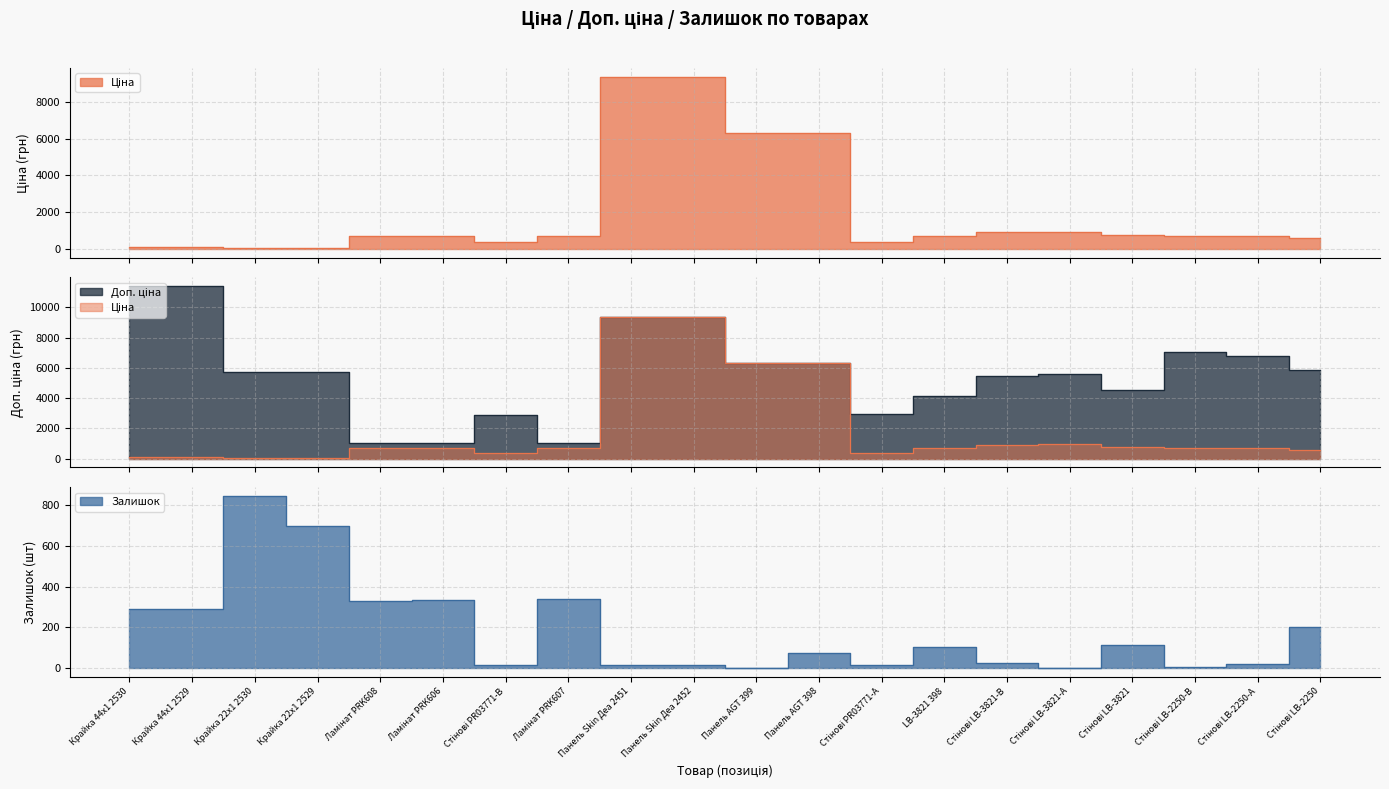

What is the difference between the second highest and minimum values in the Ціна series?

9326.9